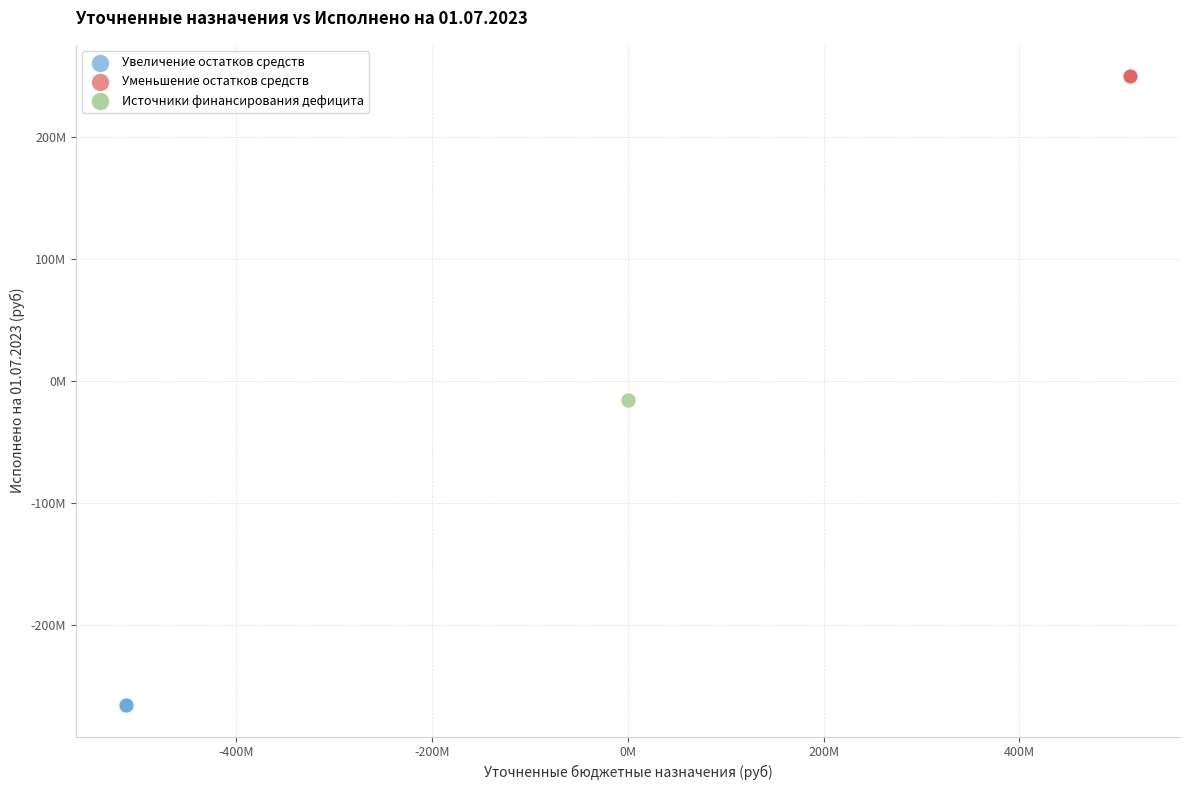

What are all the series names shown in the legend?

Увеличение остатков средств, Уменьшение остатков средств, Источники финансирования дефицита